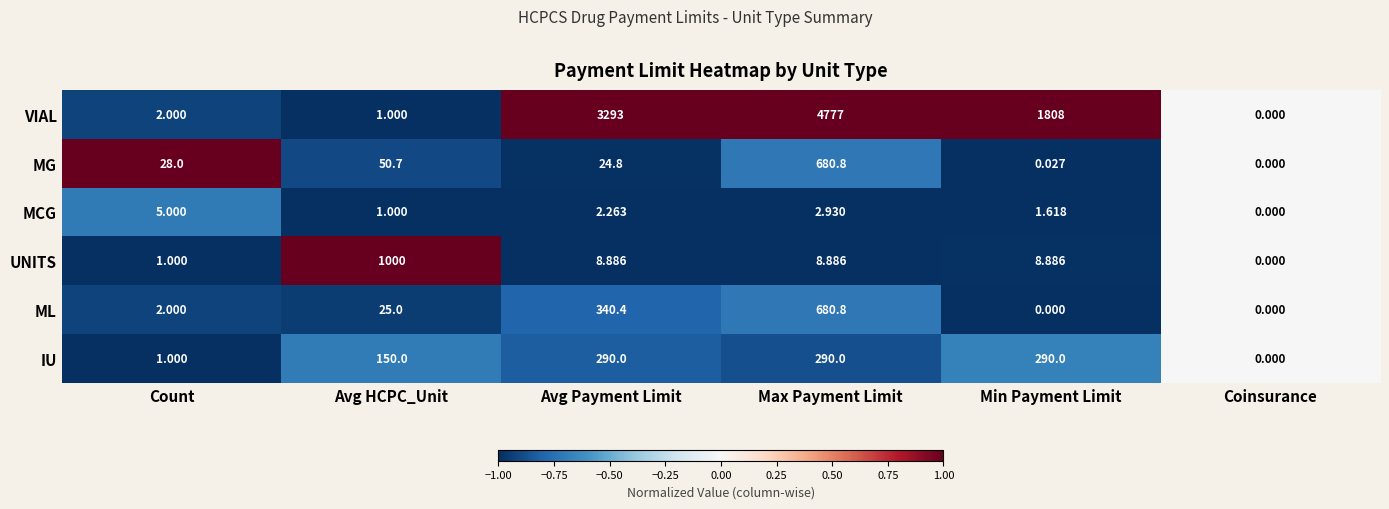

Where is ML nearest to the value 340?

Avg Payment Limit